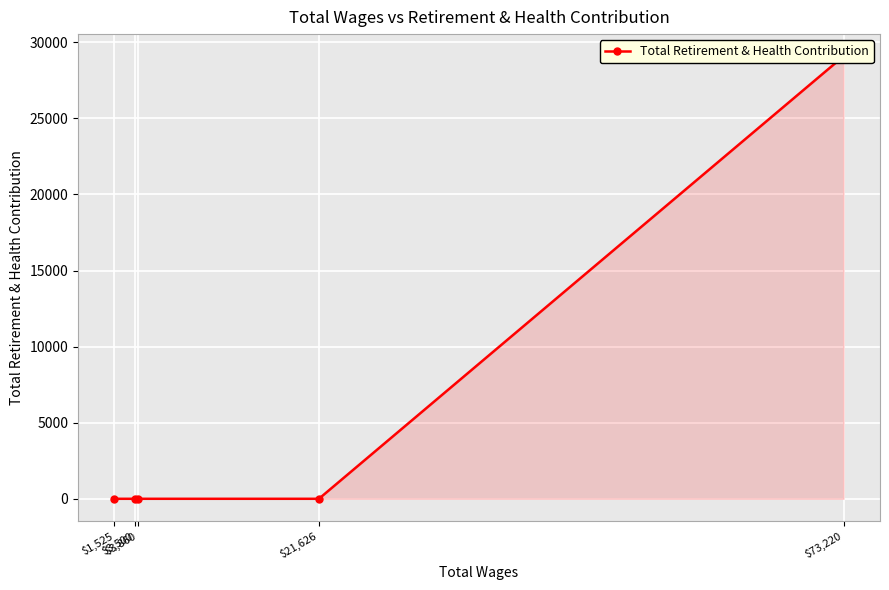

Which category has the lowest value across all series?

$21,626